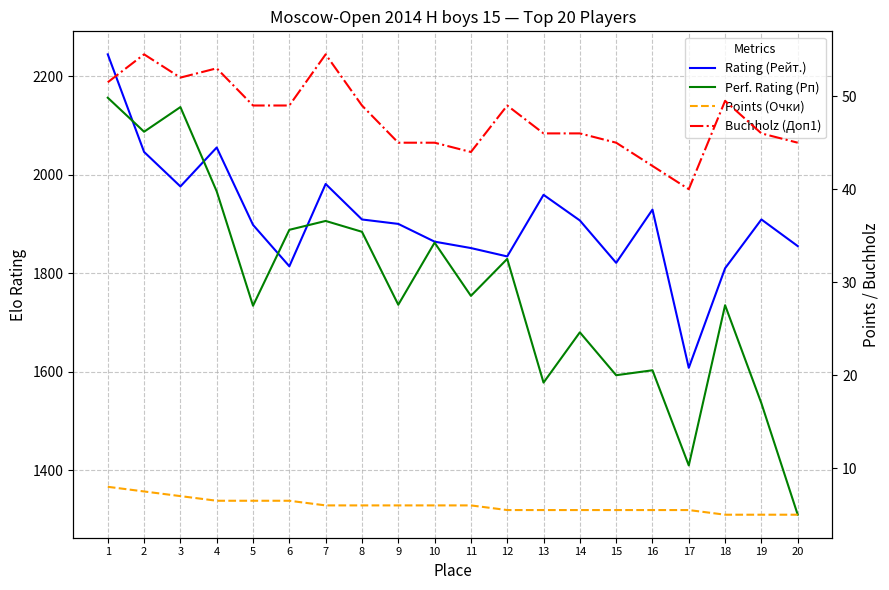

Which series has the largest total across all categories?

Rating (Рейт.)